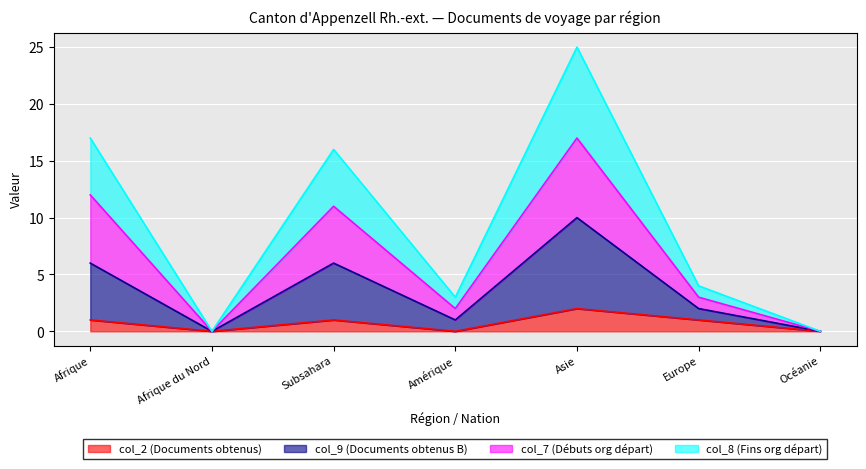

Does the chart display data point markers on the line(s)?

No